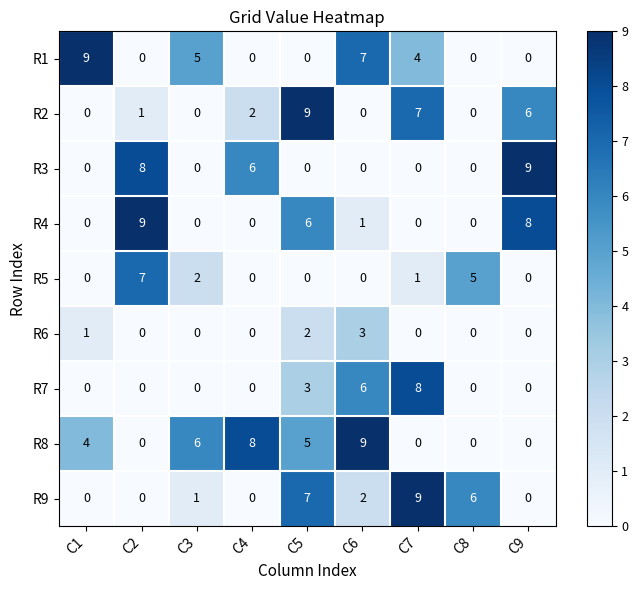

What is the sum of all R7 values?

17